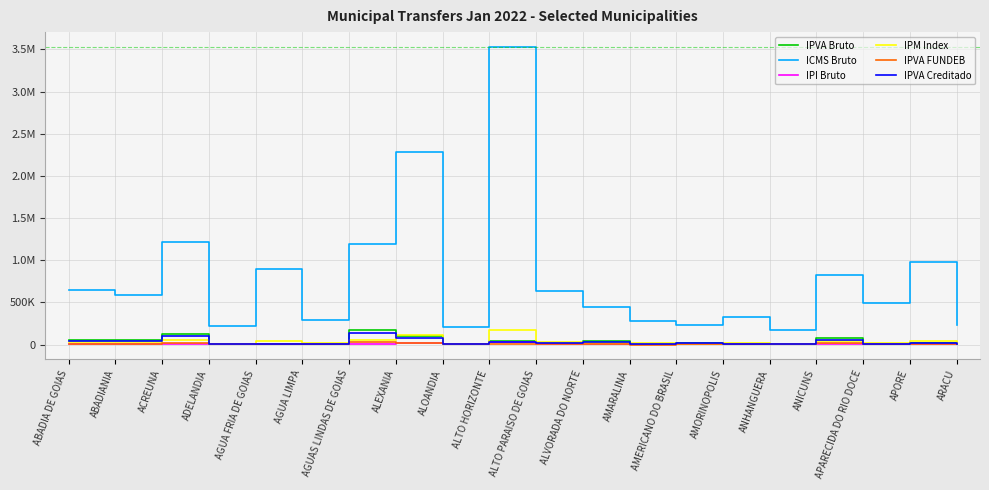

How many interior local valleys does the ICMS Bruto series have?

7